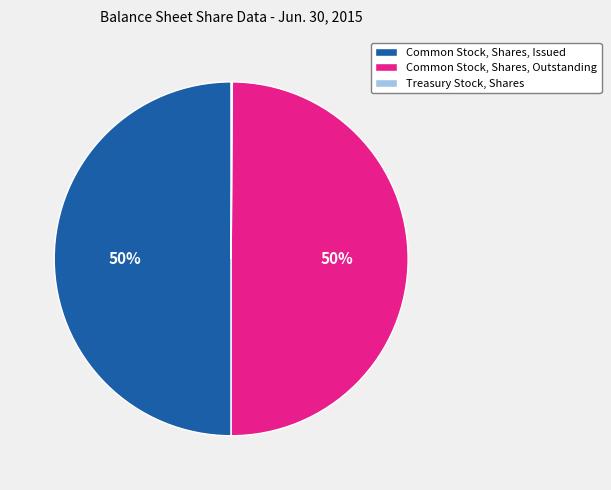

Do Common Stock, Shares, Issued and Common Stock, Shares, Outstanding together represent more than half of the pie?

Yes